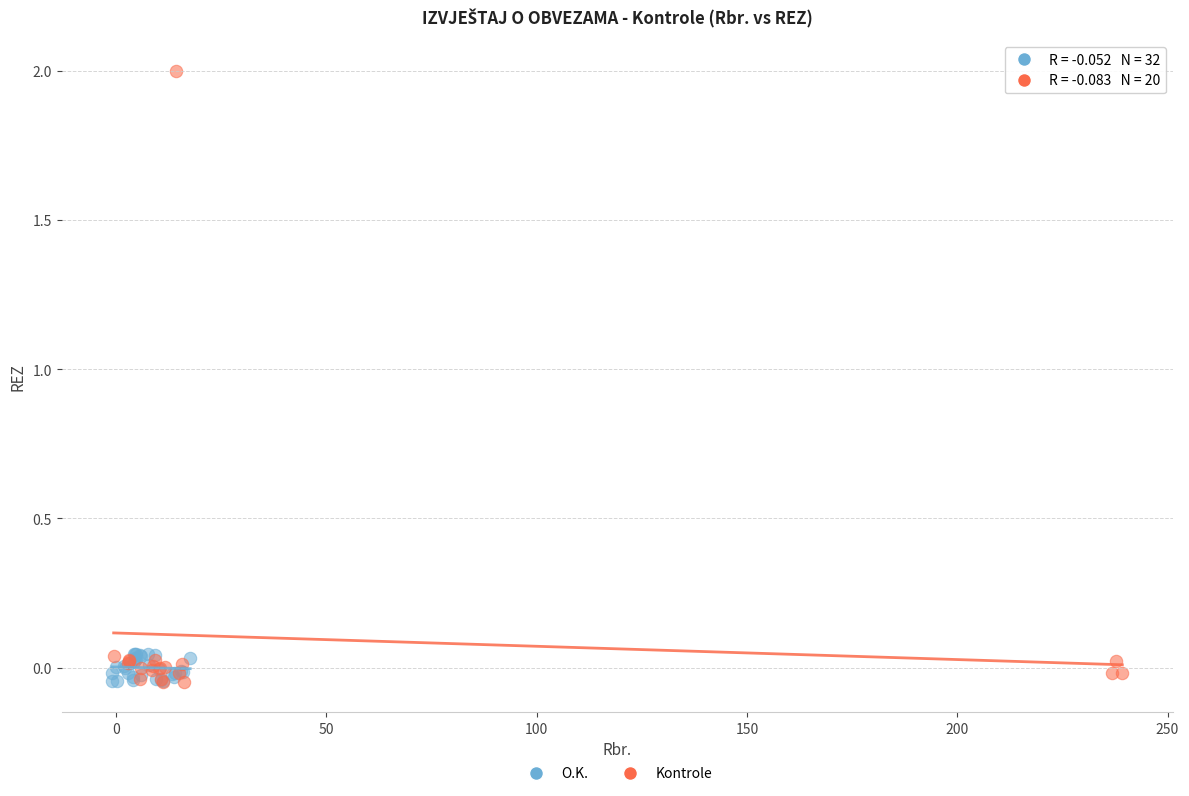

Which series contains the highest Y value?

Kontrole